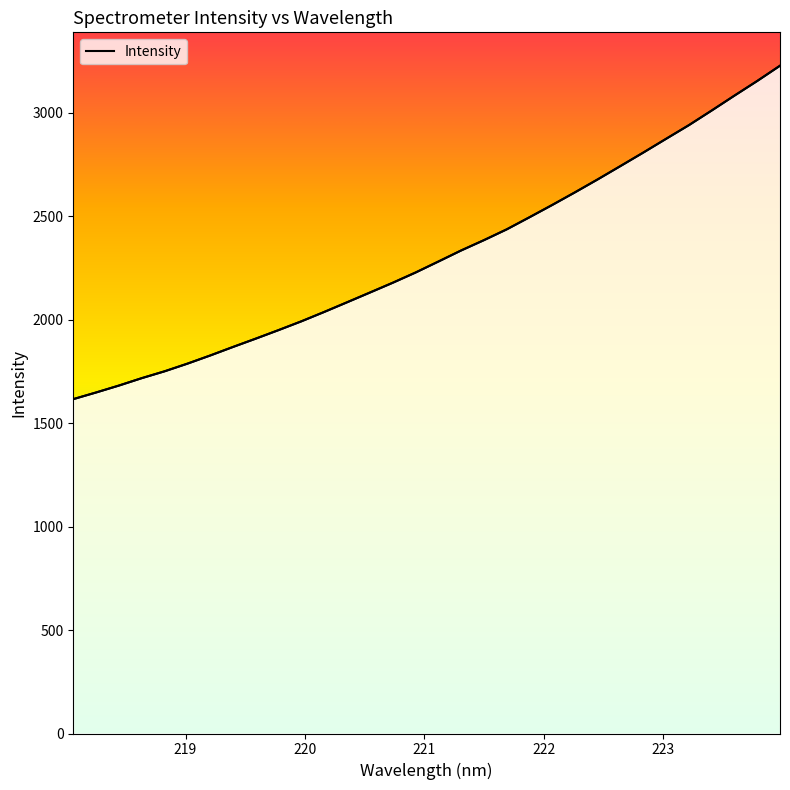

What is the greatest value displayed?

3226.0